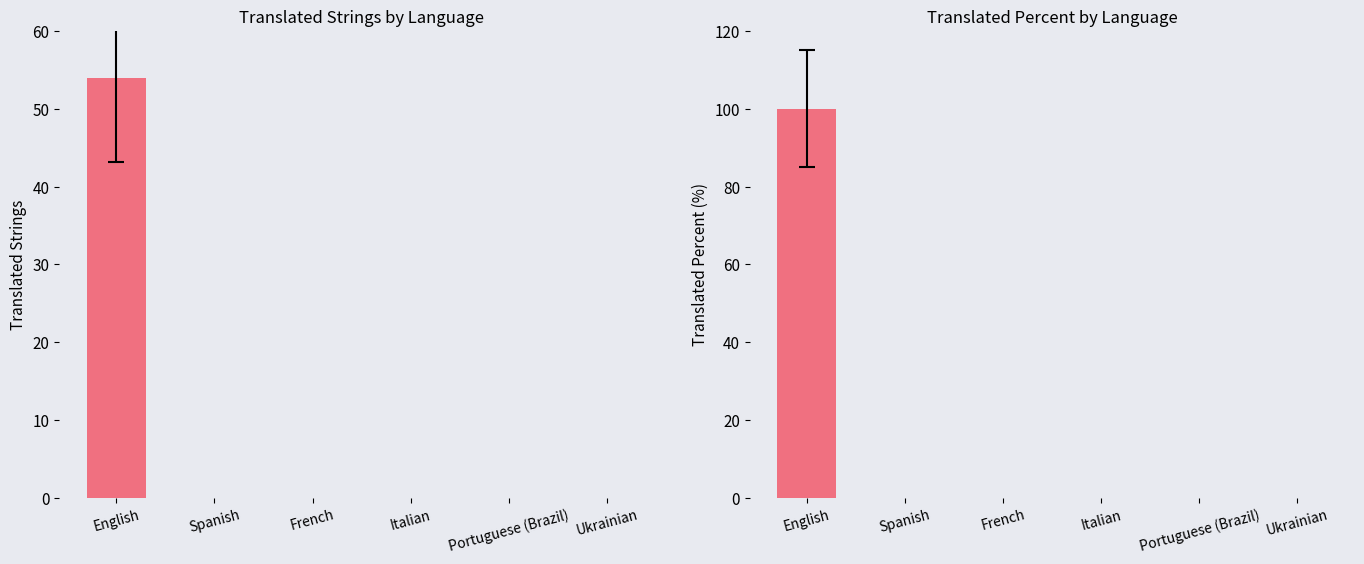

Rank the series at English from lowest to highest value.

translated, translated_percent